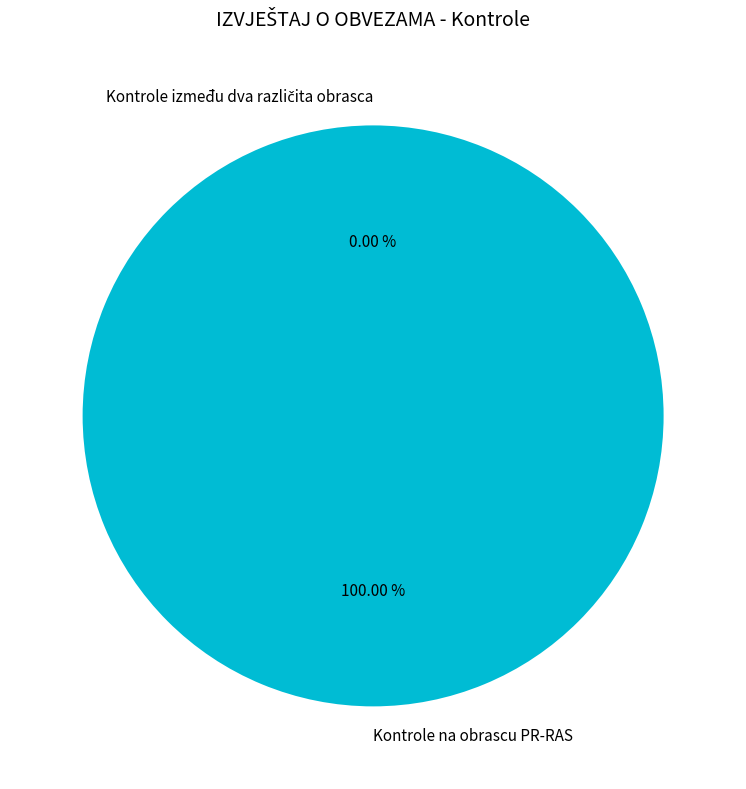

To the nearest percent, what is the combined percentage of Kontrole na obrascu PR-RAS and Kontrole između dva različita obrasca?

100%